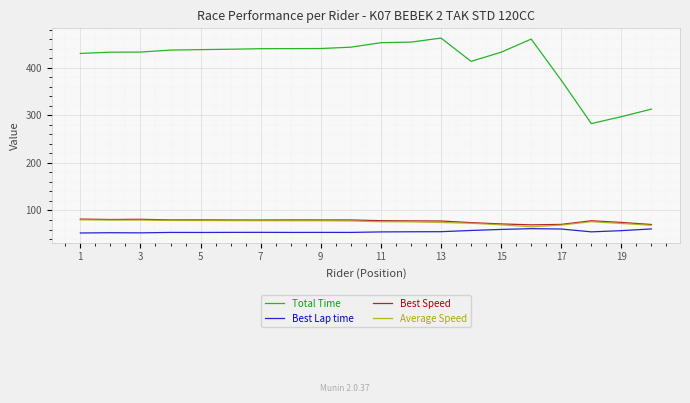

In Average Speed, how many points are higher than both neighbors (excluding endpoints)?

1